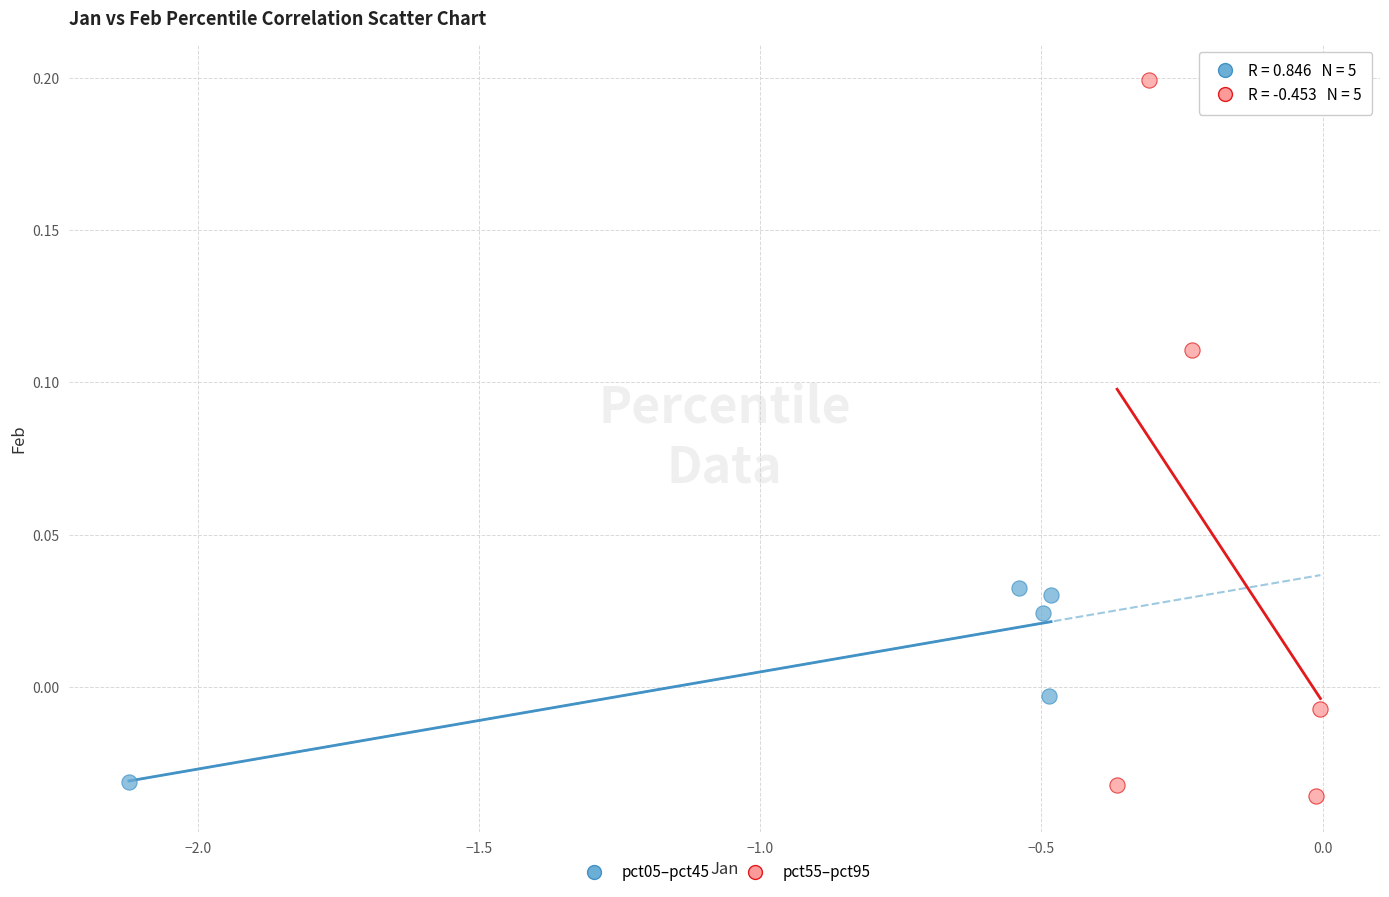

Which series contains the lowest Y value?

pct55–pct95